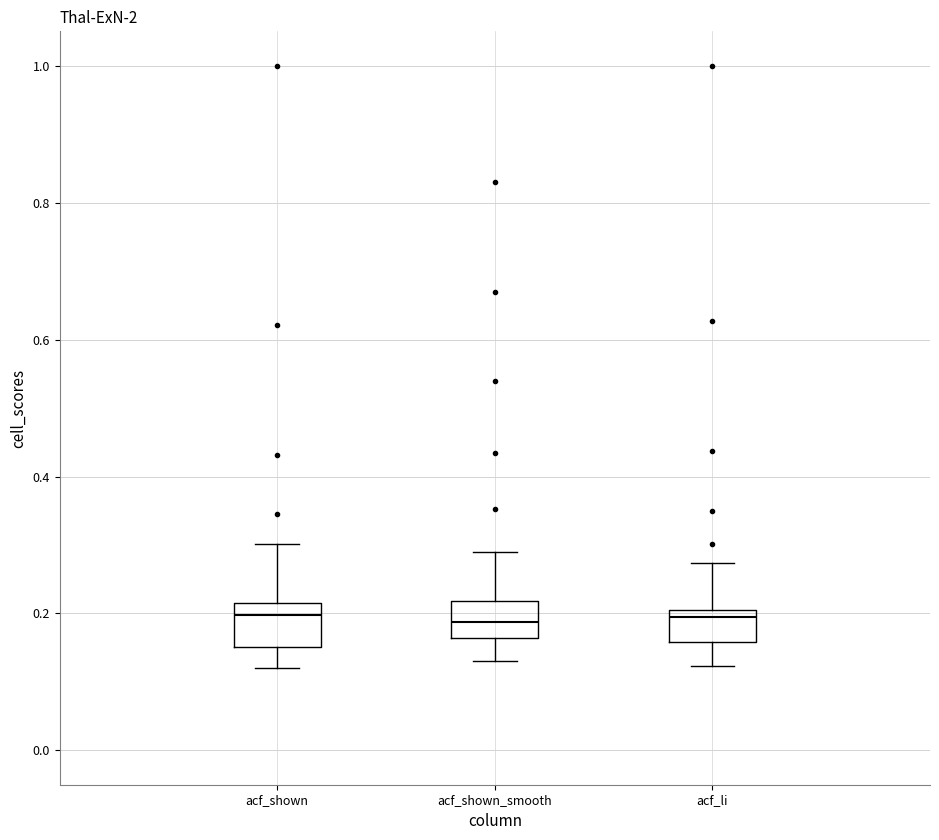

Reading left to right, transcribe this box plot: for each box, give where its median line is, the range the box spans, and where its two whiskers end, as read against the y-axis. The values are not printed on the chart, so give them approximately, as read against the axis.

acf_shown: median 0.20, box 0.16 to 0.22, whiskers 0.12 to 0.30
acf_shown_smooth: median 0.18, box 0.16 to 0.22, whiskers 0.14 to 0.30
acf_li: median 0.20 (just below the box's upper edge), box 0.16 to 0.20, whiskers 0.12 to 0.28